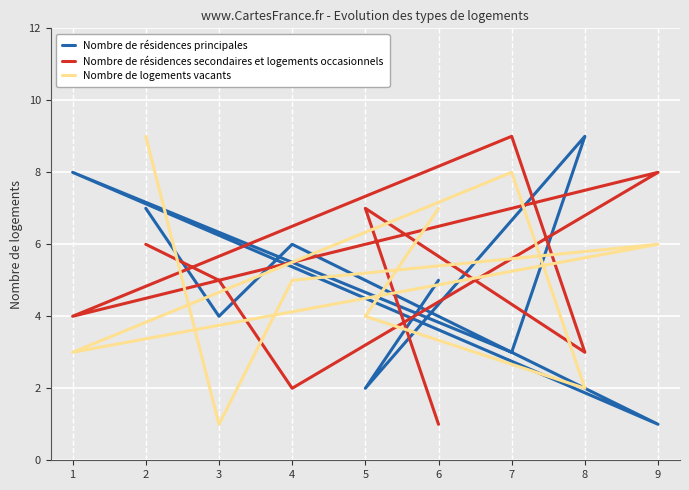

True or false: Nombre de résidences secondaires et logements occasionnels has a value of 0 at 6.

False